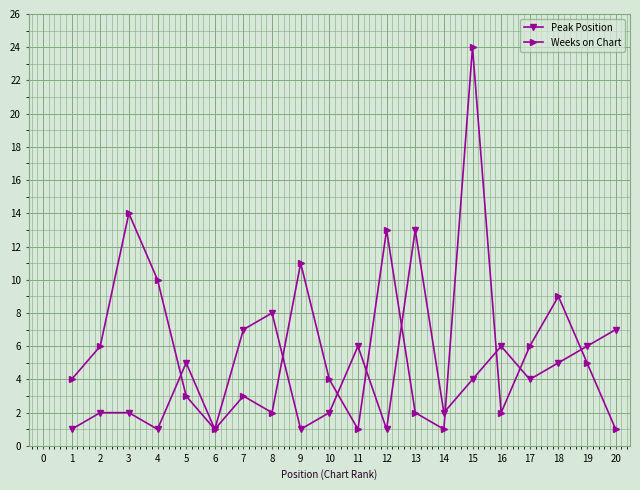

Rank the series by their average value, from lowest to highest.

Peak Position, Weeks on Chart